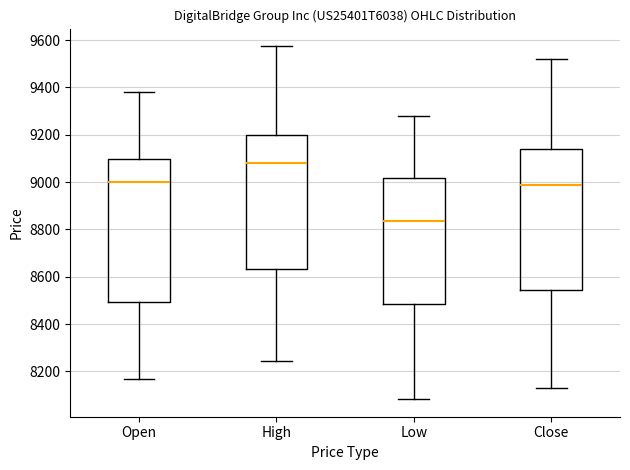

Where does the upper whisker of the box for Low end on the y-axis? The values are not printed on the chart, so give them approximately, as read against the axis.

9280